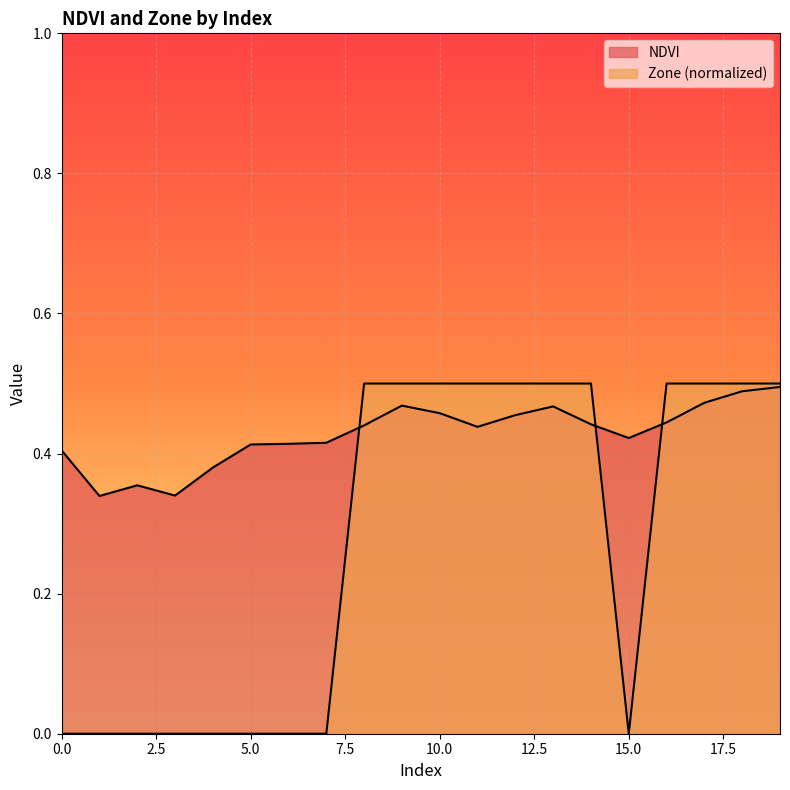

How many intersections are there between Zone and NDVI?

3